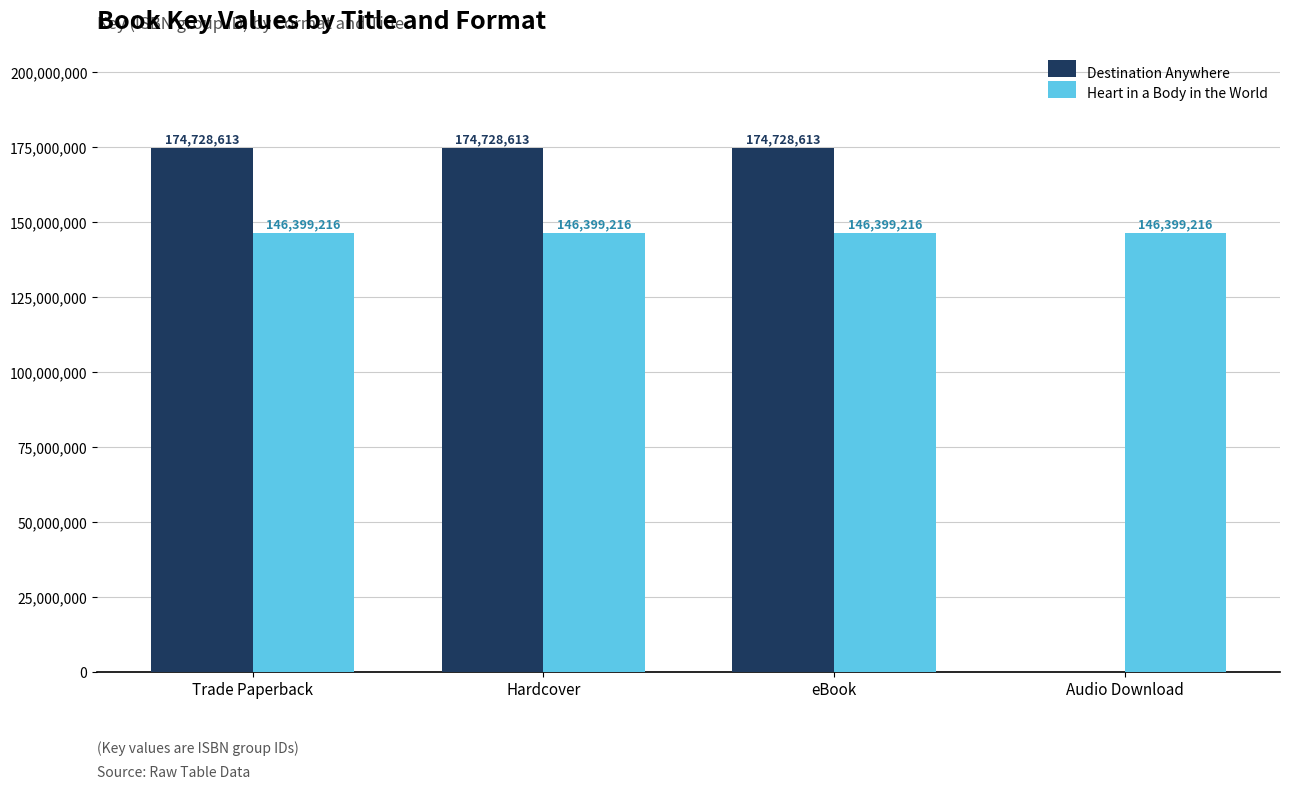

Reading left to right, what are all the values shown in this chart?

Destination Anywhere: Trade Paperback=174728613	Hardcover=174728613	eBook=174728613	Audio Download=0
Heart in a Body in the World: Trade Paperback=146399216	Hardcover=146399216	eBook=146399216	Audio Download=146399216